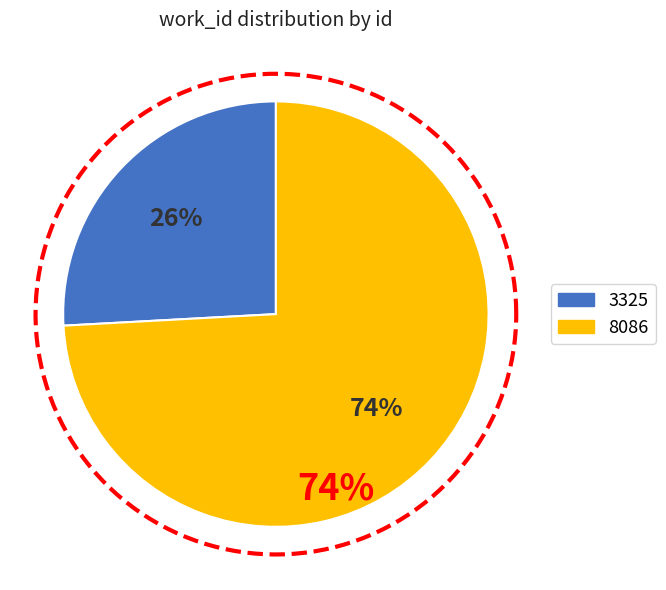

What is the smallest slice in the pie chart?

3325